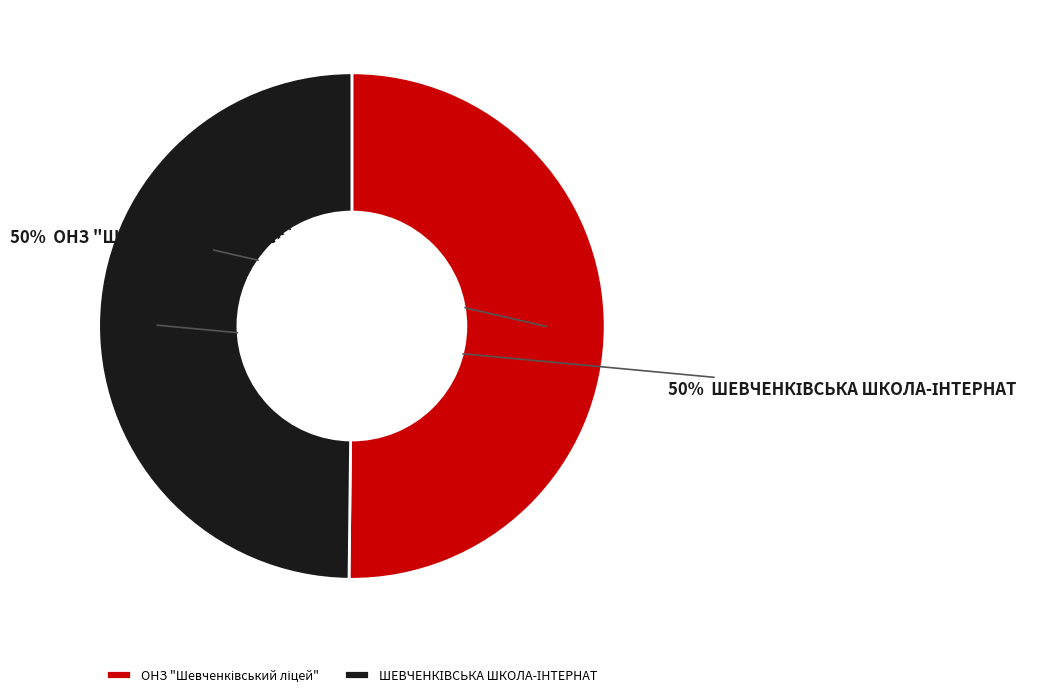

To the nearest percent, what is the average slice percentage?

50%